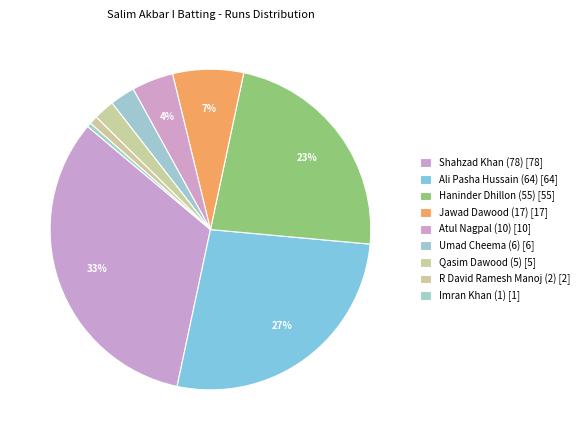

Count the number of slices in the pie.

9